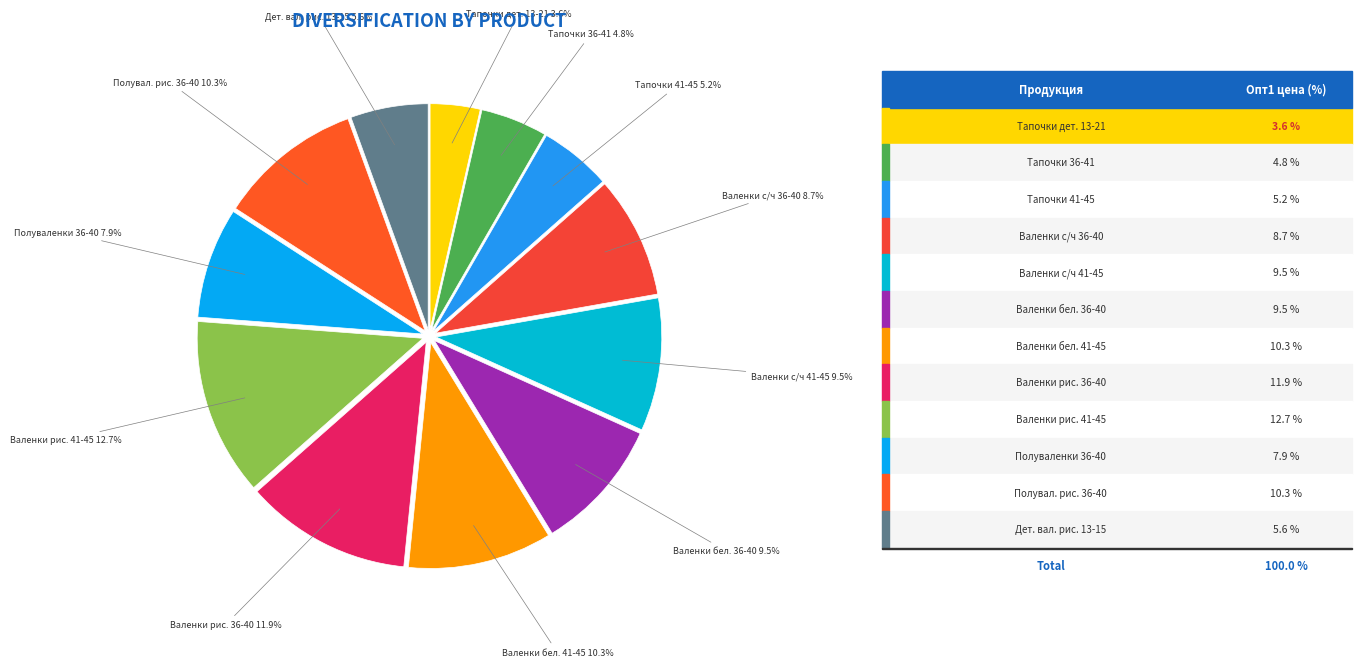

Approximately how many times larger is the value at Валенки бел. 41-45 compared to Полувал. рис. 36-40?

1.0